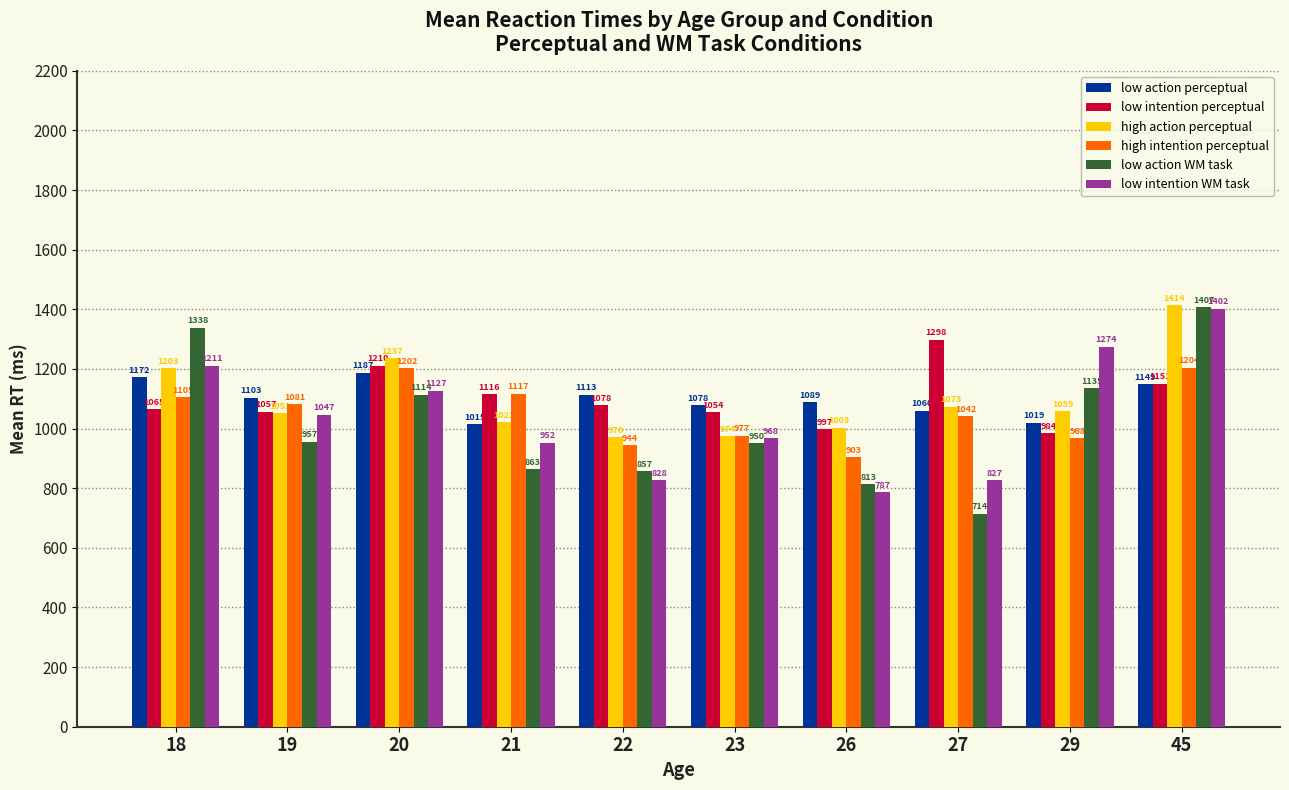

At how many categories does at least one series exceed 976?

10